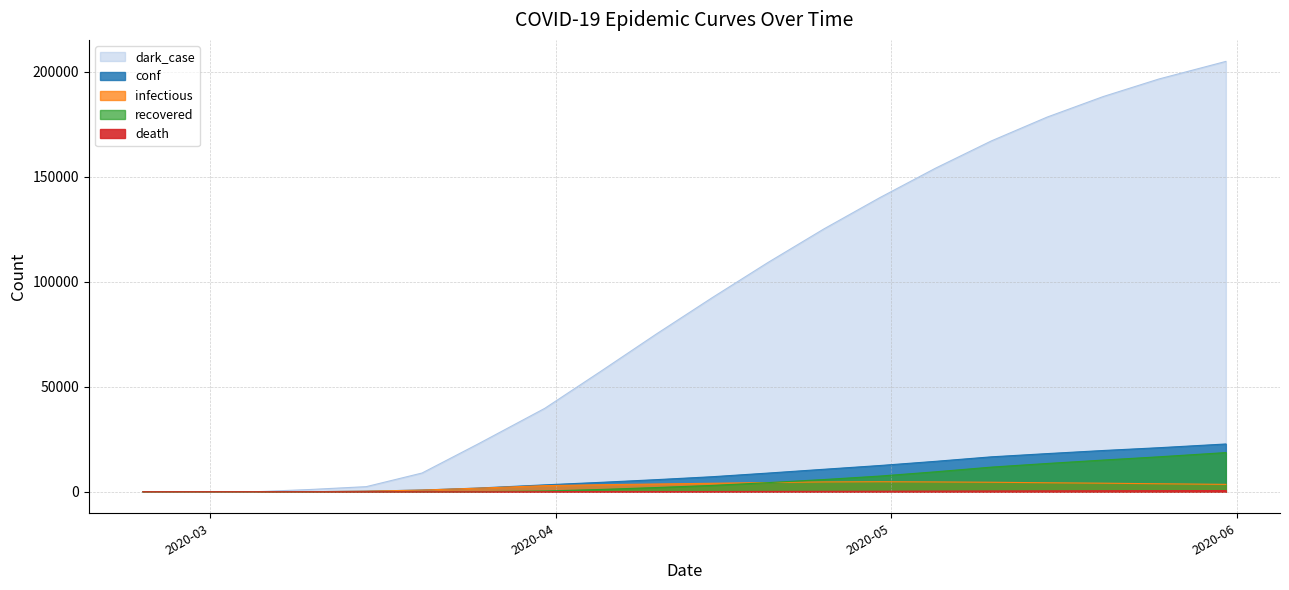

What is the value of the infectious point at the 8th from the left?

2910